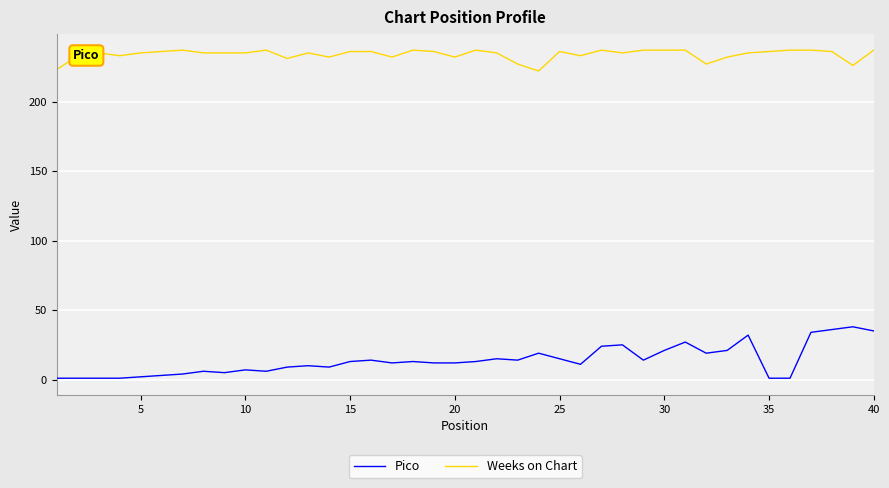

True or false: Weeks on Chart and Pico intersect in this chart.

False